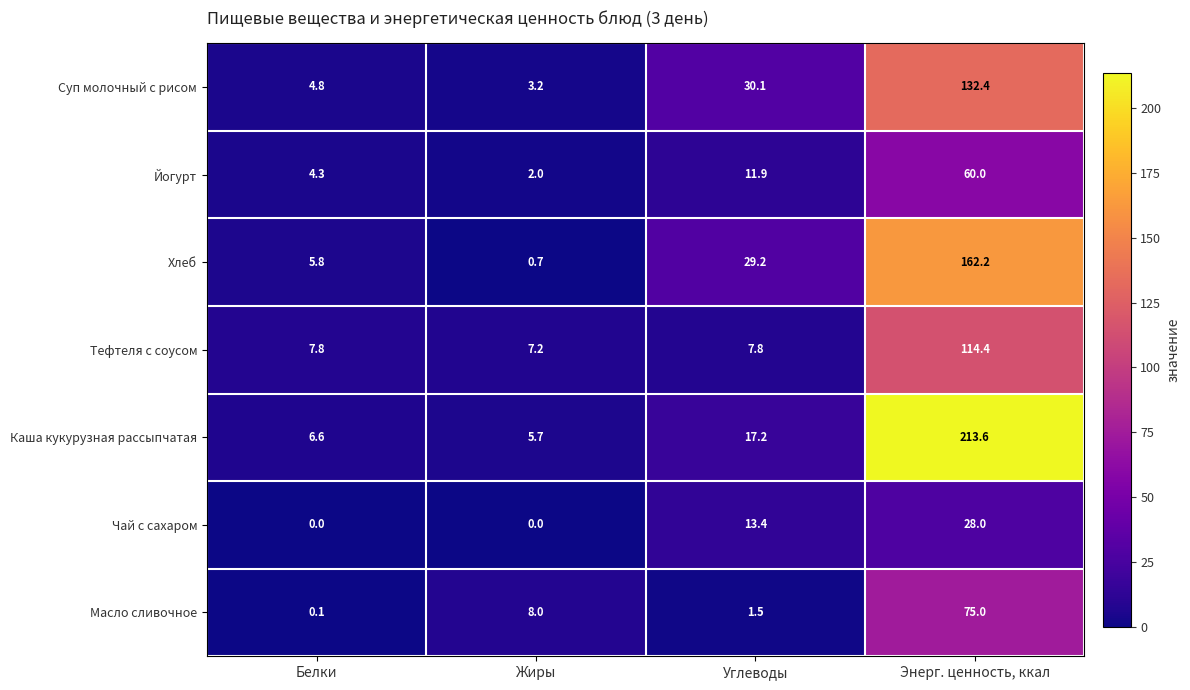

The value of Тефтеля с соусом at Жиры is 12.0. True or false?

False